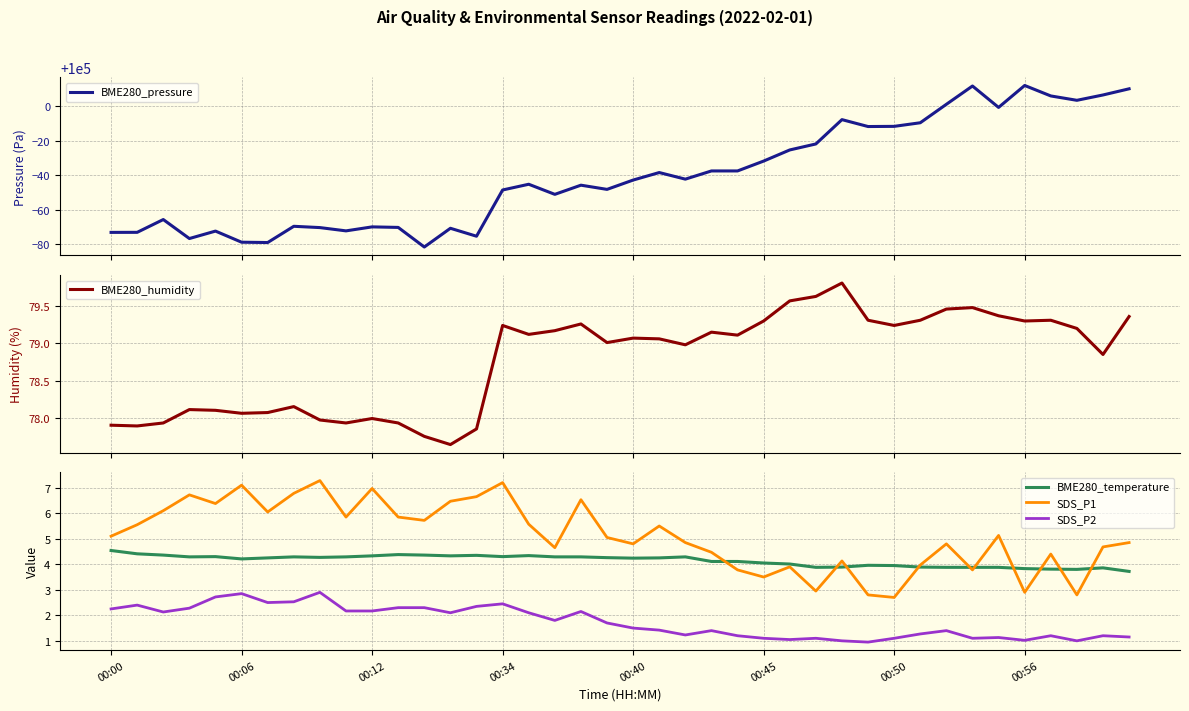

True or false: SDS_P1 and SDS_P2 intersect in this chart.

False